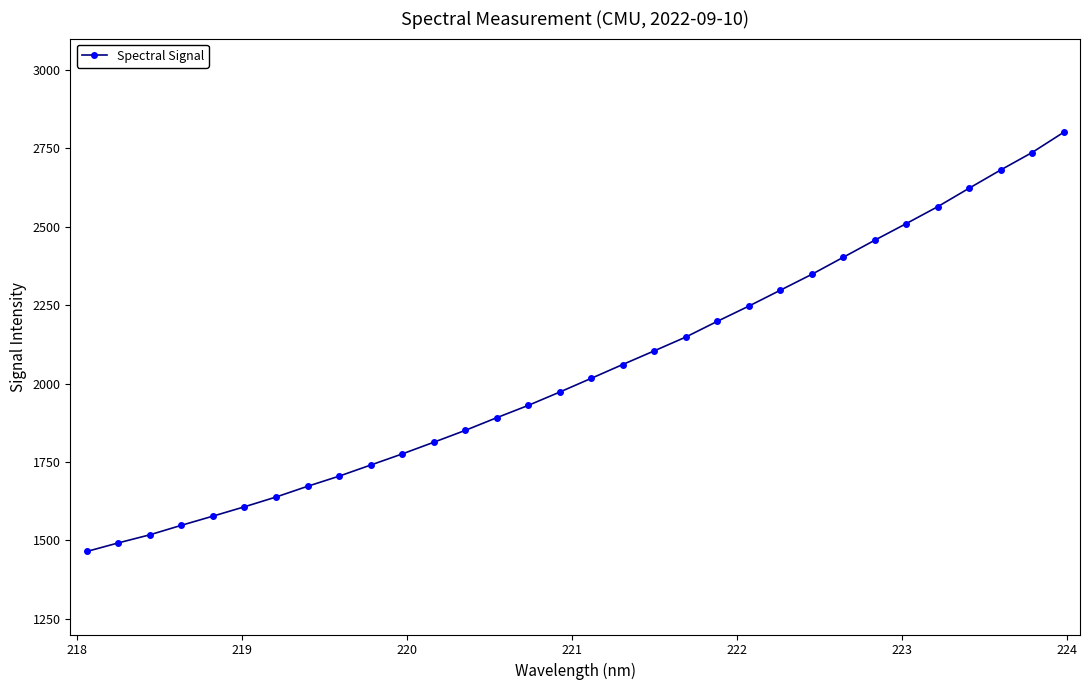

What is the greatest value displayed?

2800.8